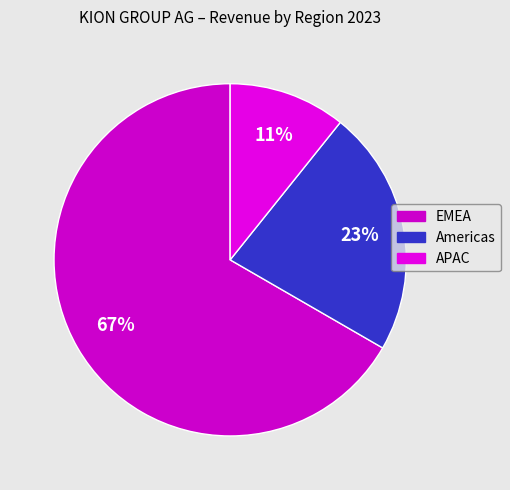

Between Americas and APAC, which is larger?

Americas